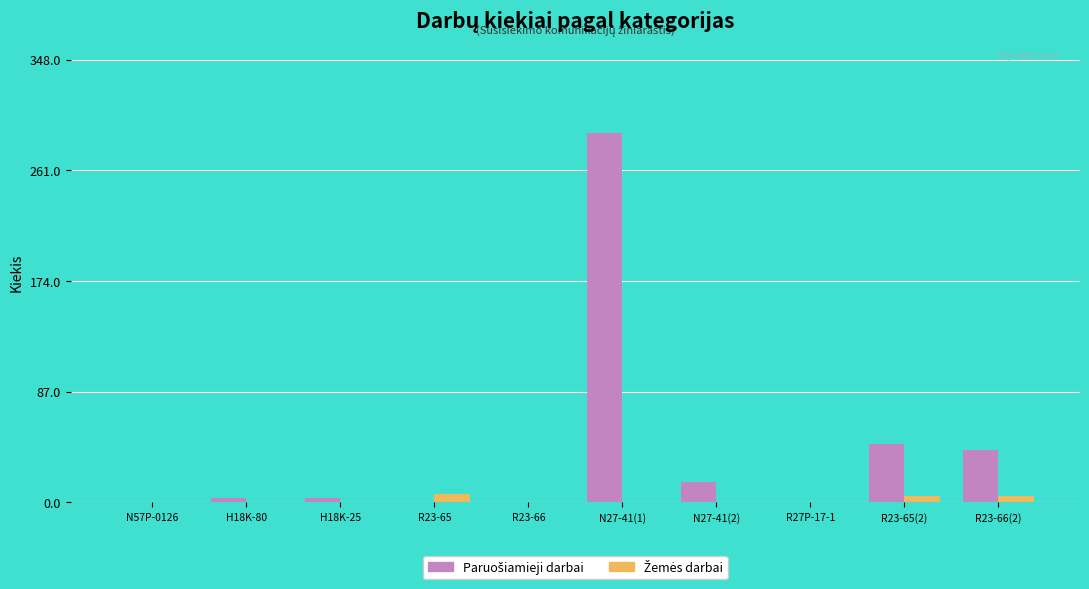

How many series are shown in this chart?

2